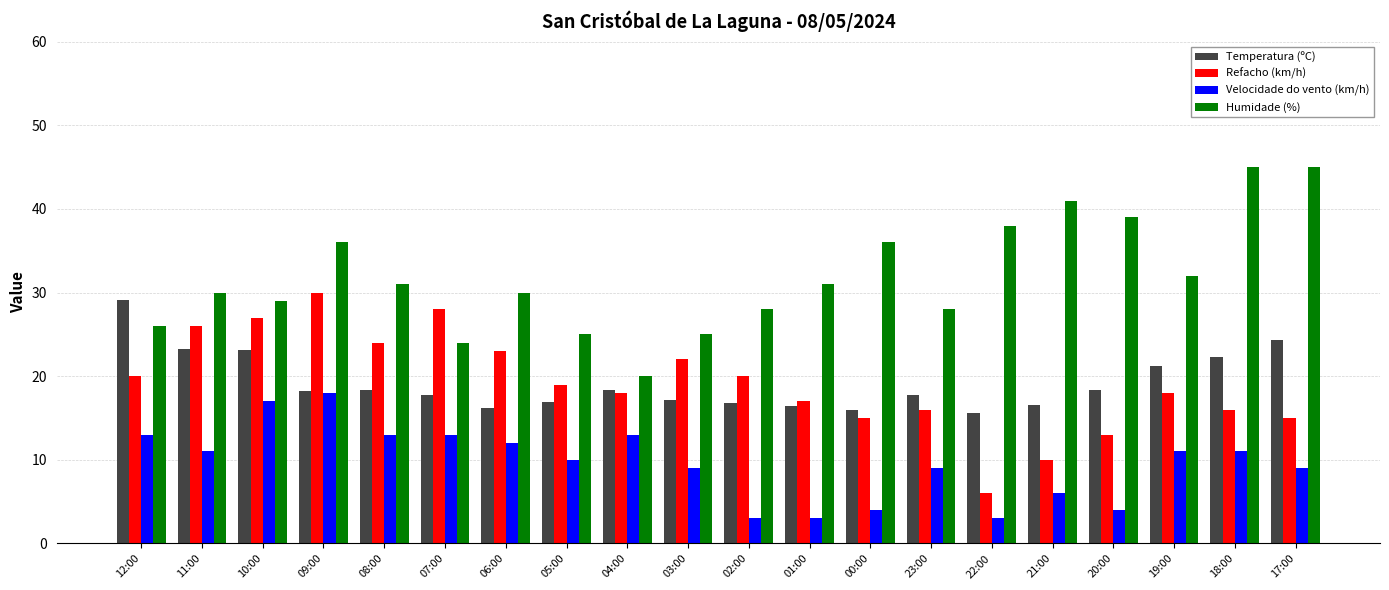

What is the lowest value of the Velocidade do vento (km/h) series?

3.0